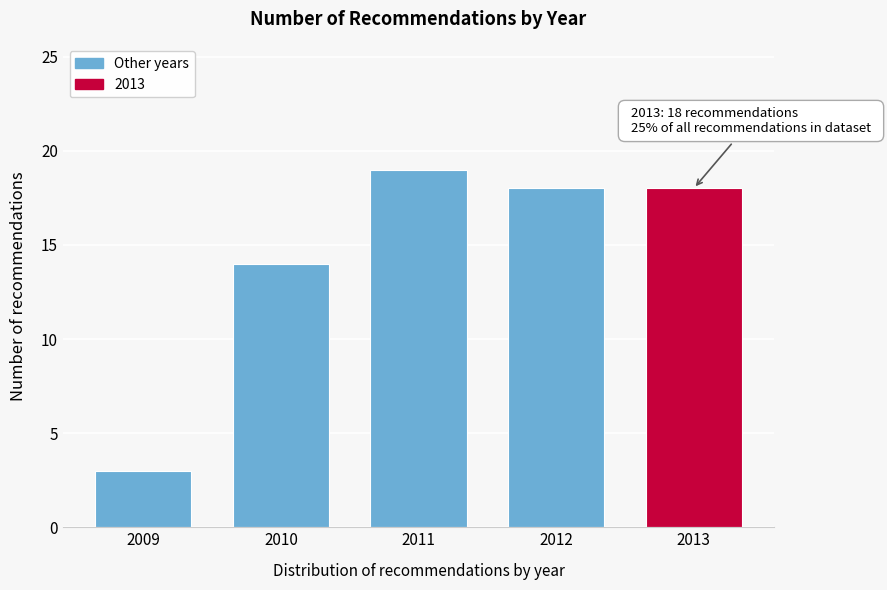

Reading right to left, what are all the values shown in this chart?

18	18	19	14	3